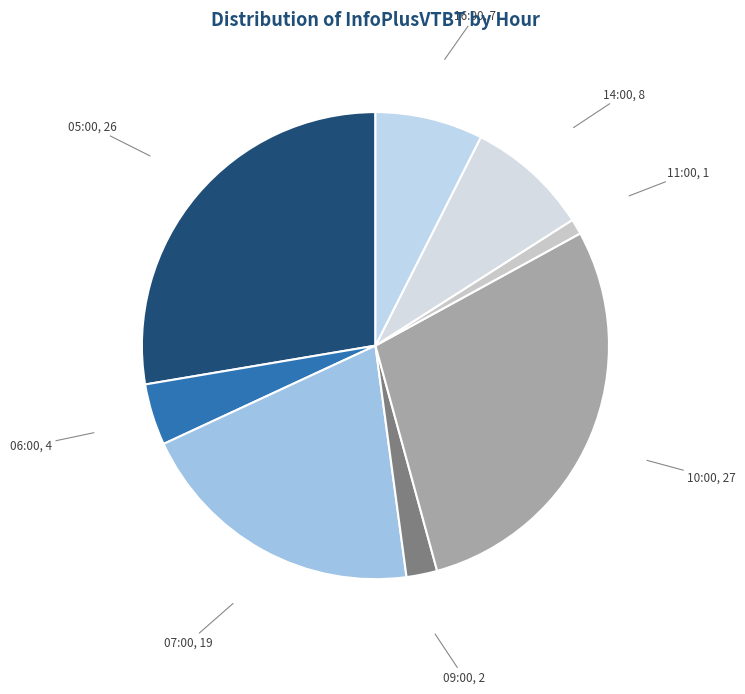

Which slice is the smallest?

11:00